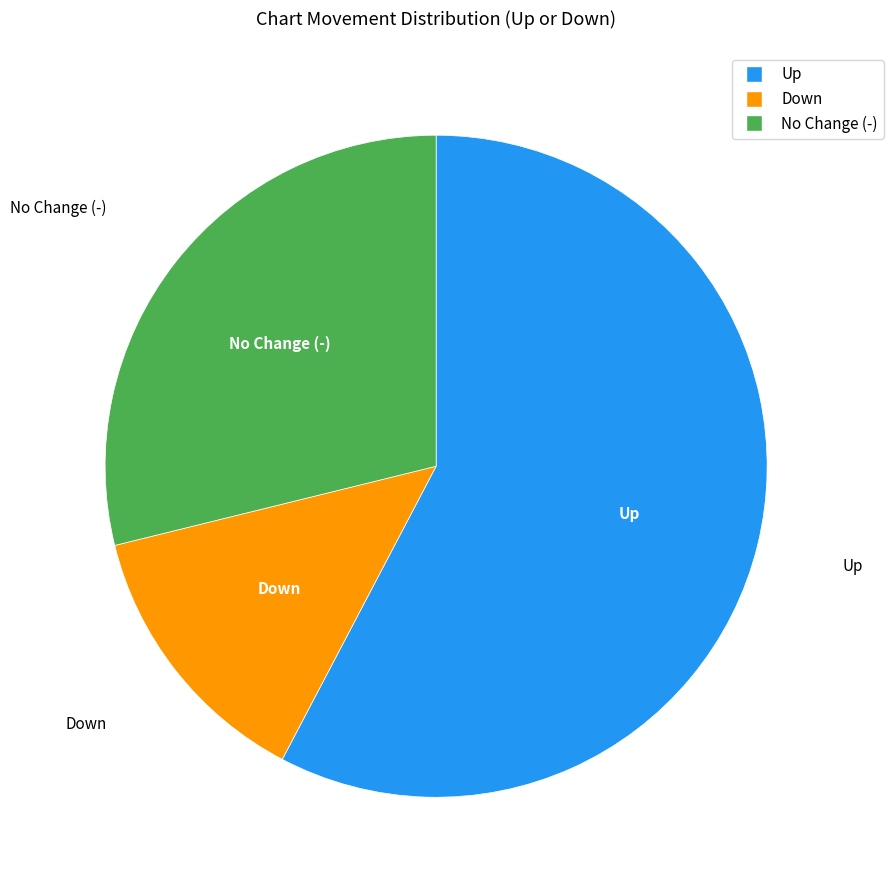

Is there a majority slice in this chart?

Yes